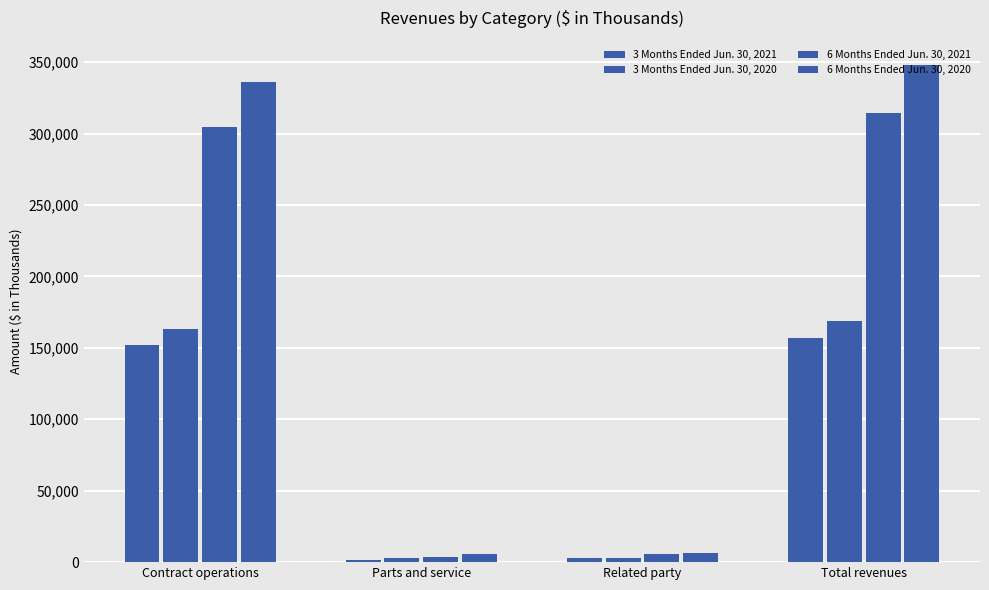

What is the value of the 3 Months Ended Jun. 30, 2021 bar at the 1st from the left?

151800